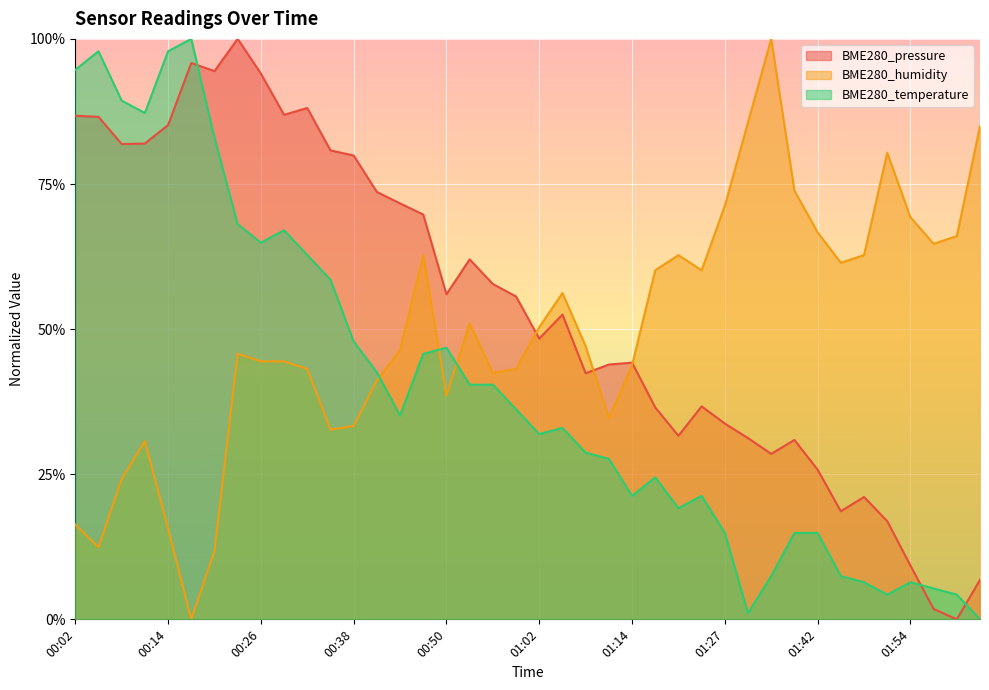

In BME280_pressure, how many points are lower than both neighbors (excluding endpoints)?

10